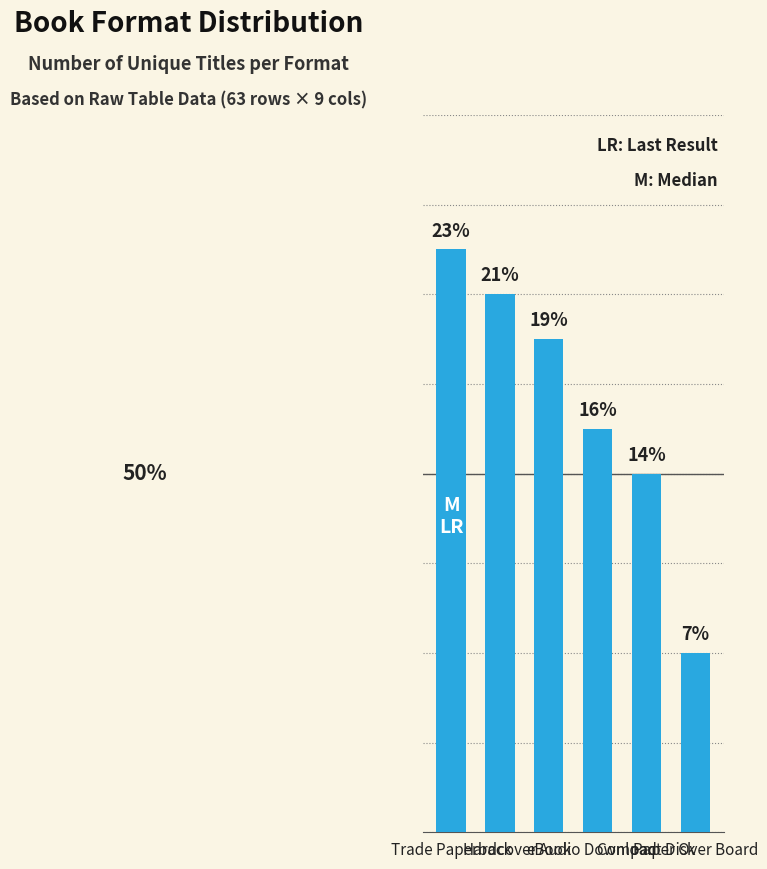

List the labels in order of value, smallest first.

Paper Over Board, Compact Disk, Audio Download, eBook, Hardcover, Trade Paperback